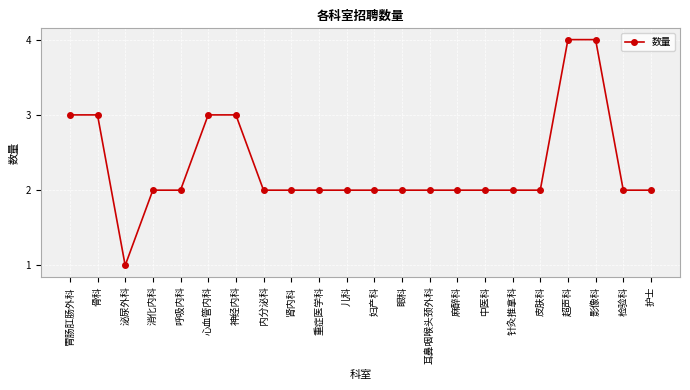

Which category has the lowest value across all series?

泌尿外科